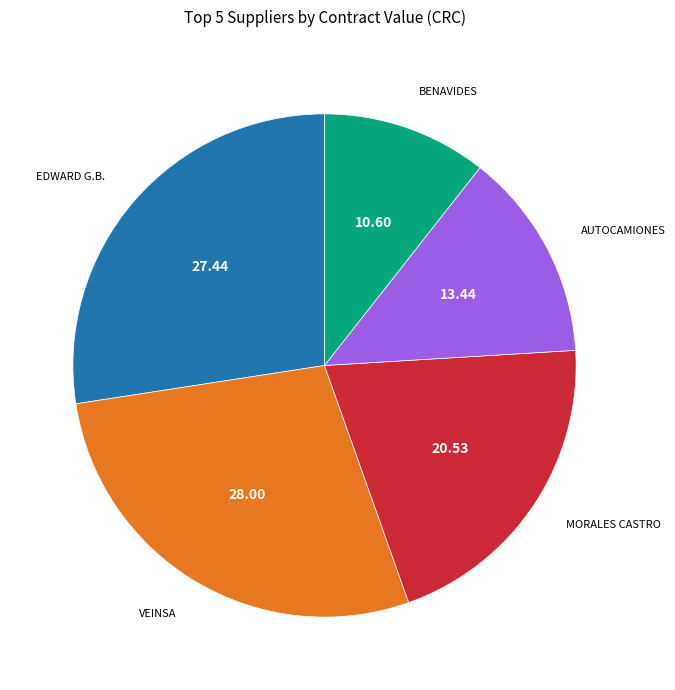

Is there a majority slice in this chart?

No